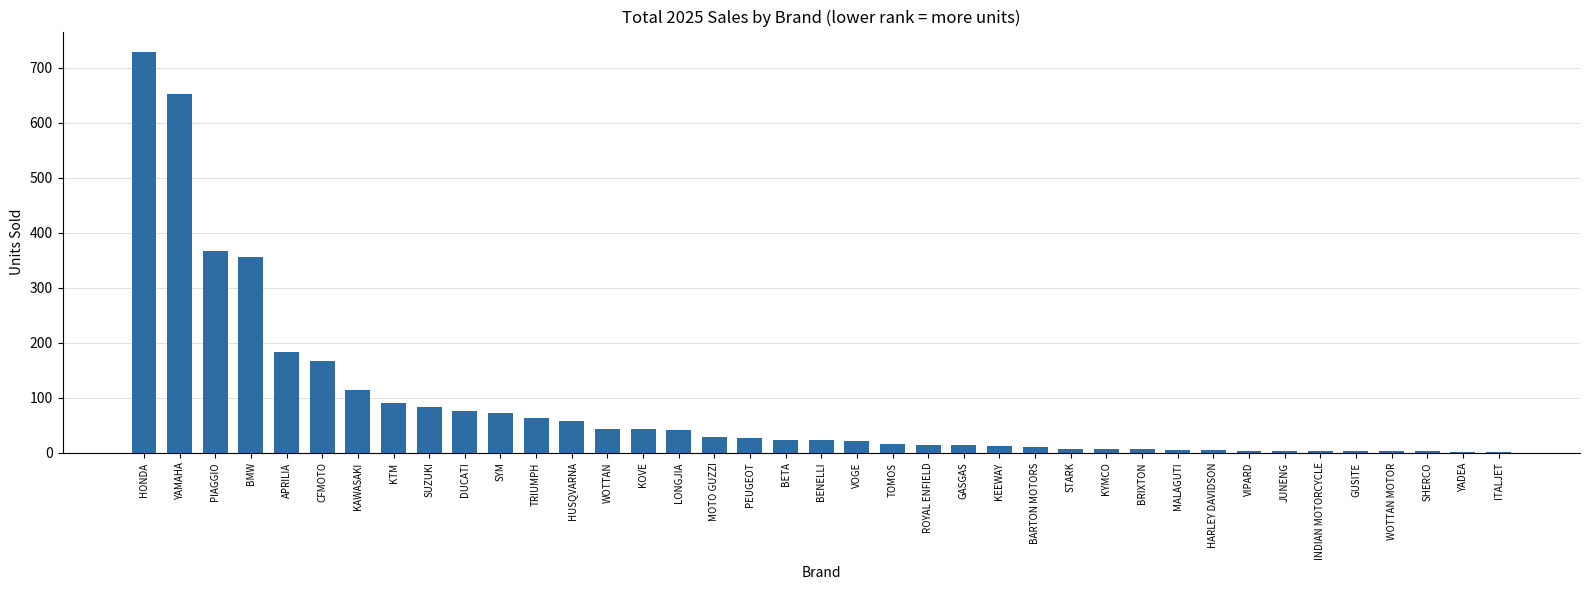

What is the ratio of the value at KAWASAKI to the value at HUSQVARNA?

2.0